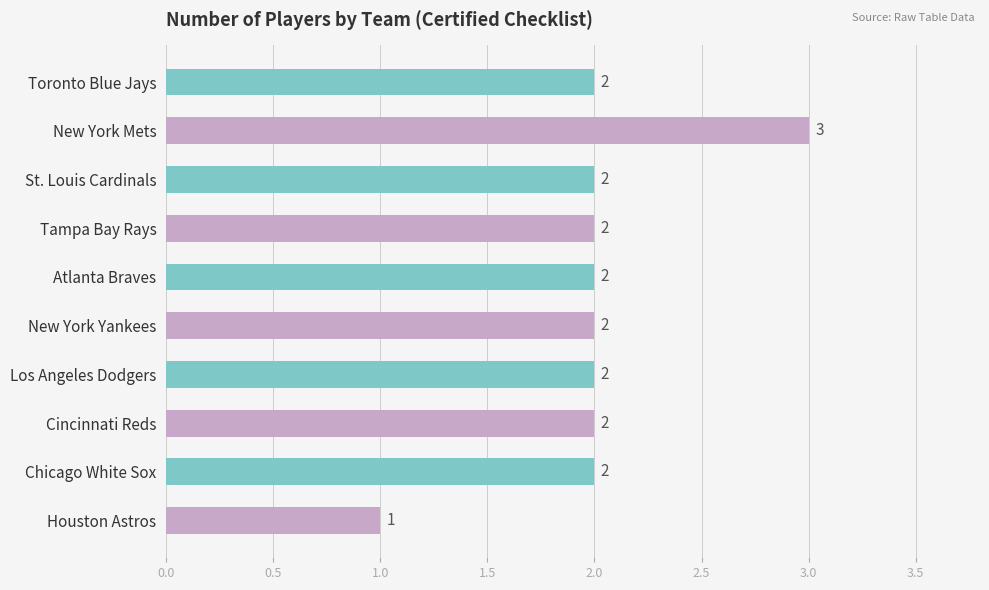

Which label corresponds to the largest value in the chart?

New York Mets